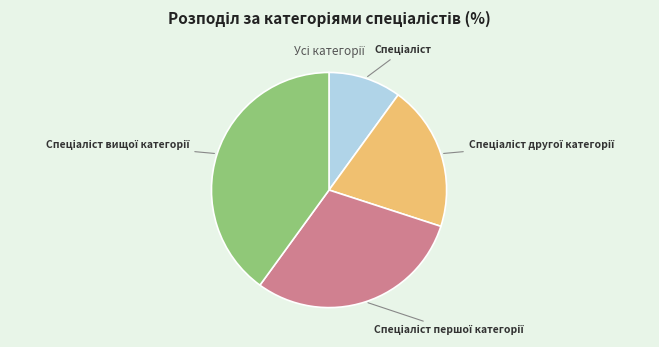

Is there a majority slice in this chart?

No